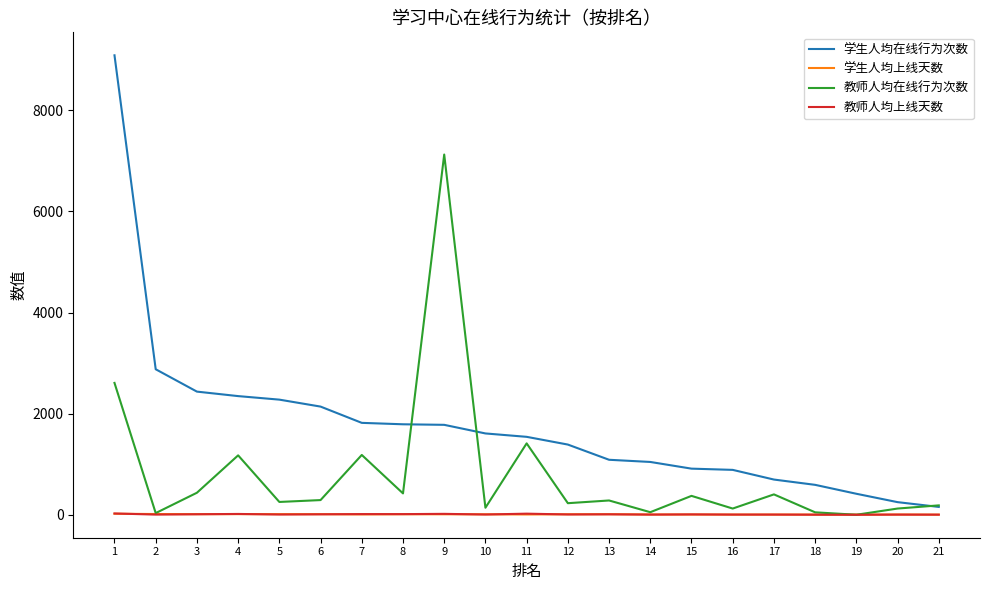

The value of 学生人均在线行为次数 at 13 is 1087.6. True or false?

True